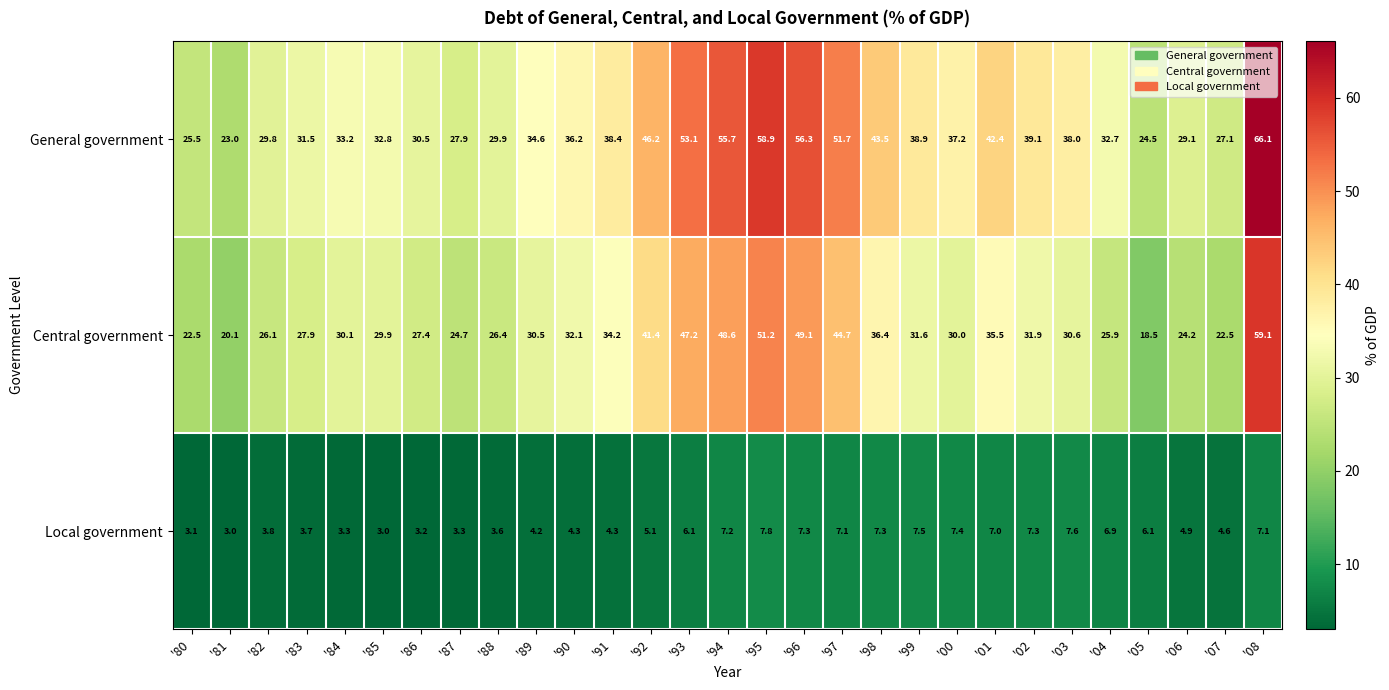

What is the total value across all series at '95?

117.9